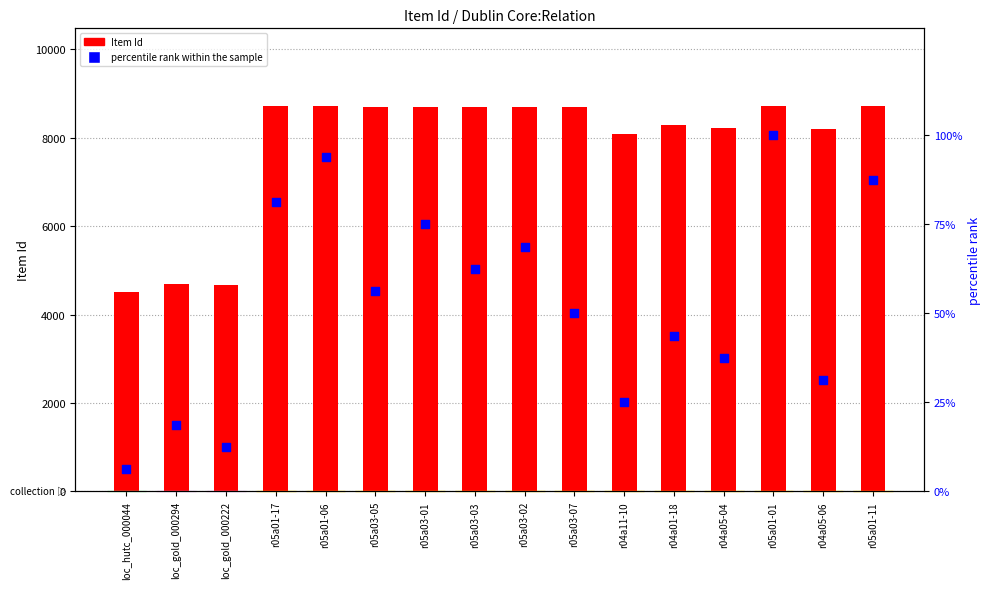

What are all the series names shown in the legend?

Item Id, percentile rank within the sample